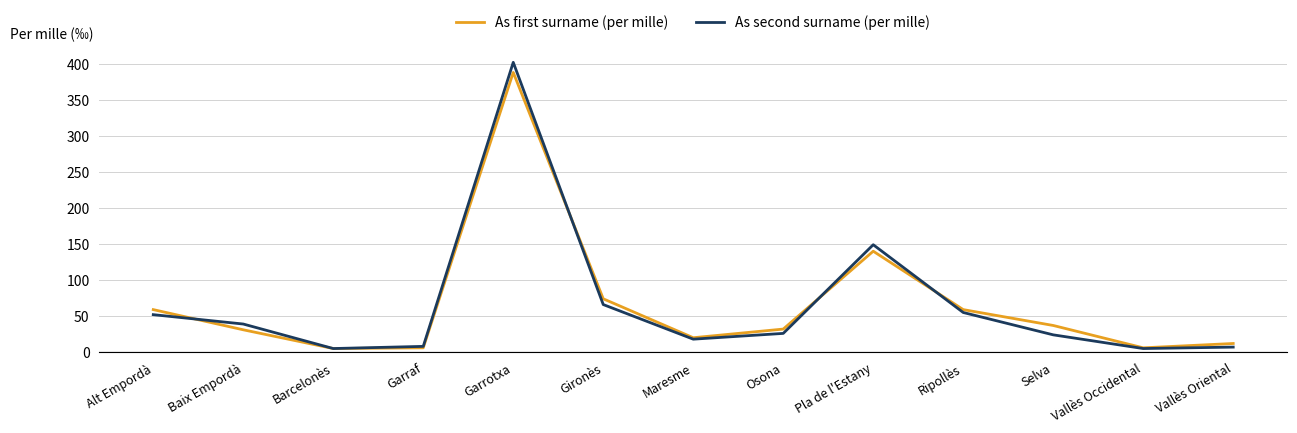

What is the total value across all series at Alt Empordà?

111